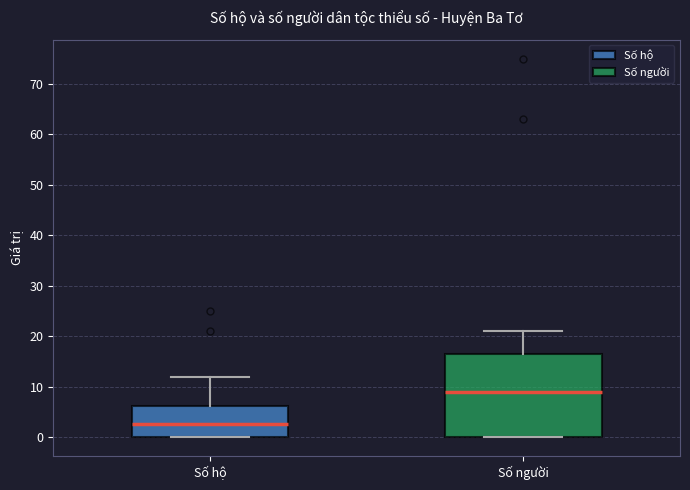

Reading left to right, transcribe this box plot: for each box, give where its median line is, the range the box spans, and where its two whiskers end, as read against the y-axis. The values are not printed on the chart, so give them approximately, as read against the axis.

Số hộ: median 3, box 0 to 6, whiskers 0 to 12
Số người: median 9, box 0 to 17, whiskers 0 to 21